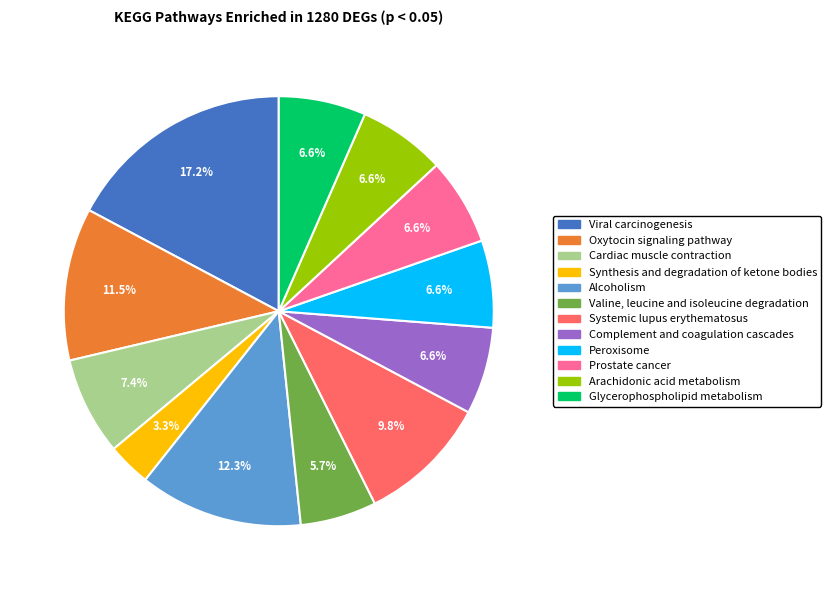

Which has a higher value, Valine, leucine and isoleucine degradation or Alcoholism?

Alcoholism